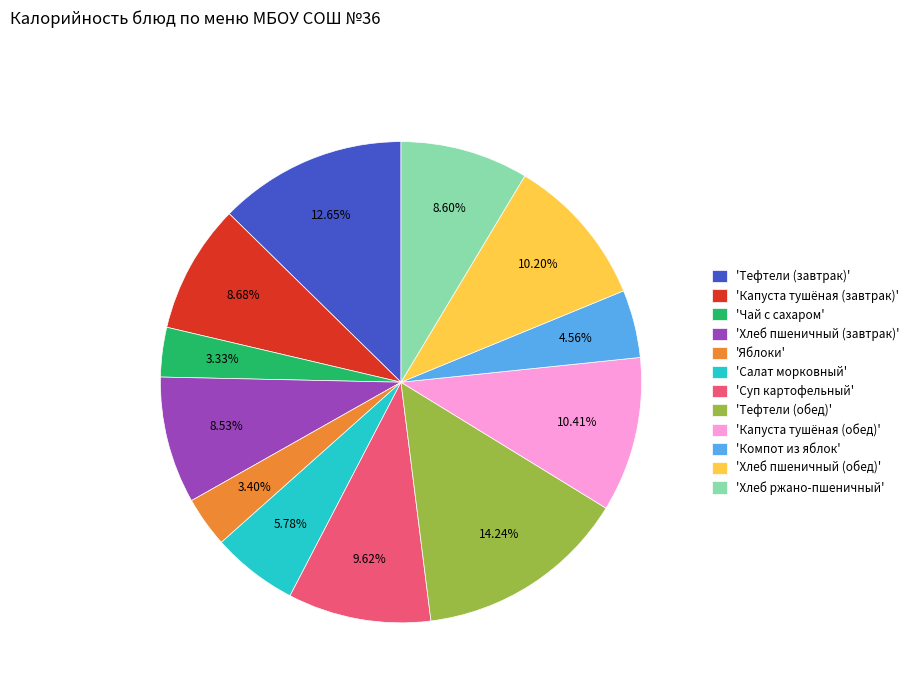

Which has a higher value, 'Яблоки' or 'Салат морковный'?

'Салат морковный'